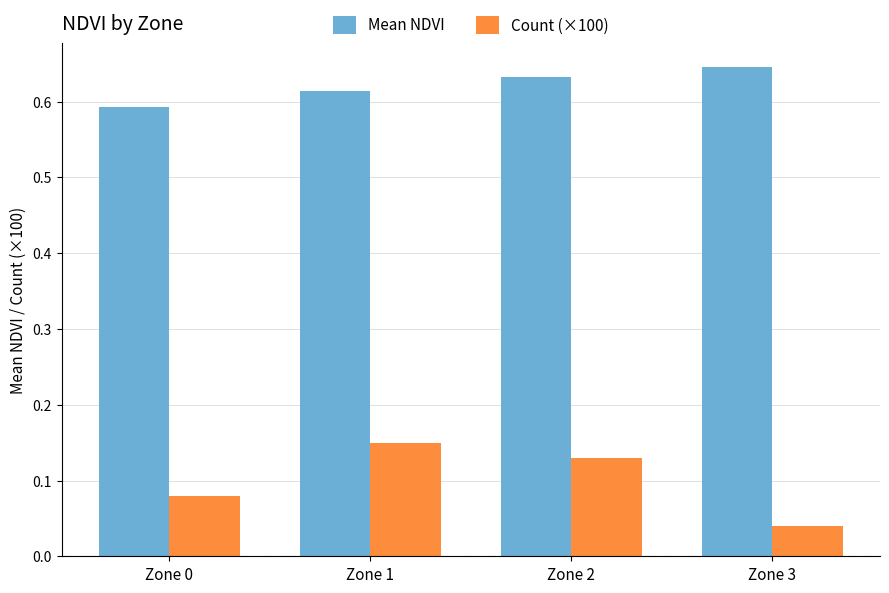

Does the chart contain stacked bars?

No